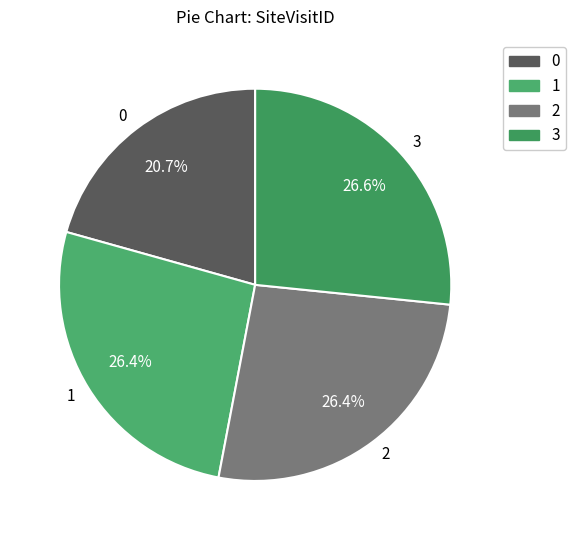

To the nearest percent, what is the average slice percentage?

25%